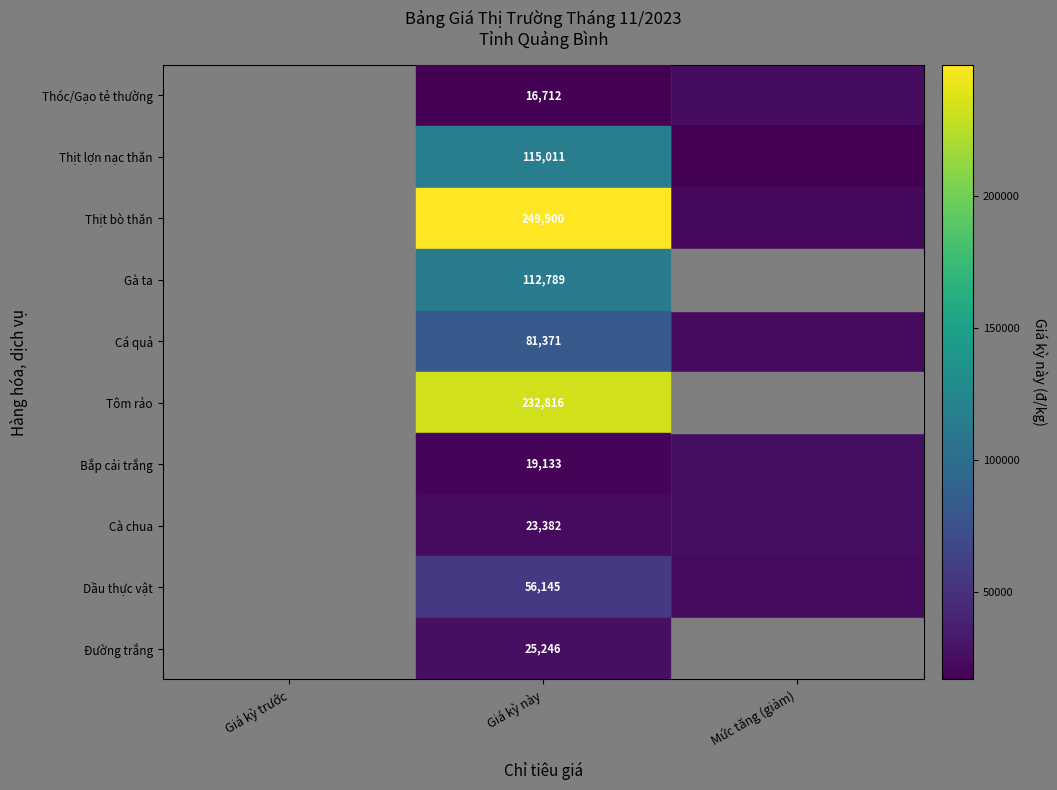

Which has a higher value, Giá kỳ này or Mức tăng (giảm)?

Giá kỳ này